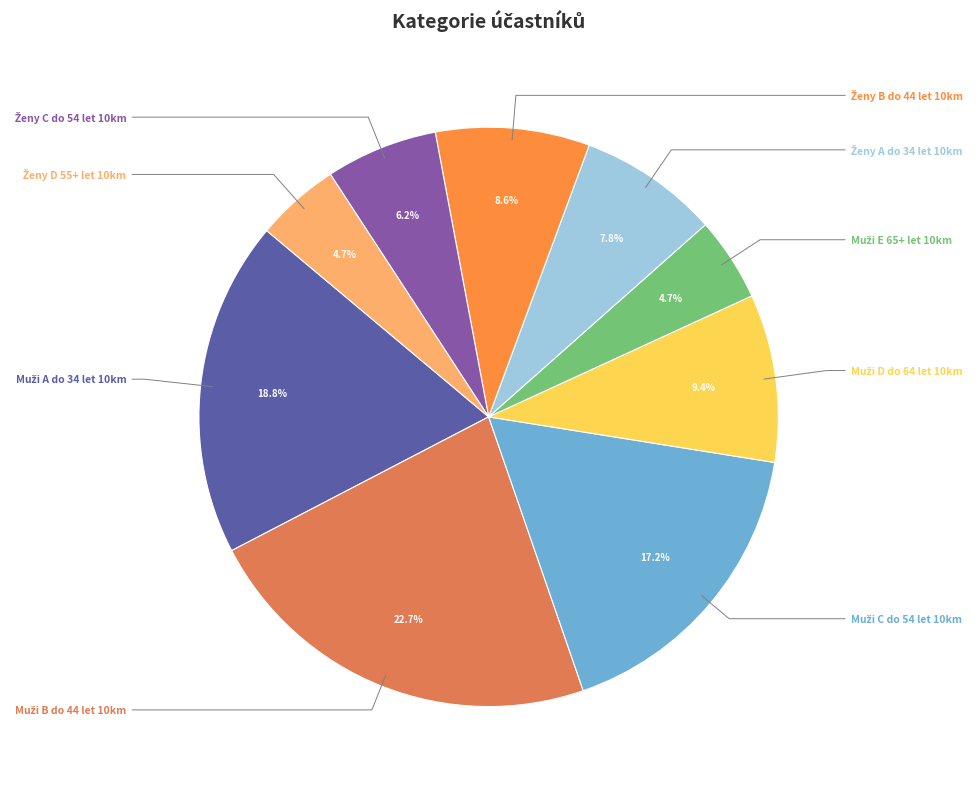

What is the largest slice in the pie chart?

Muži B do 44 let 10km